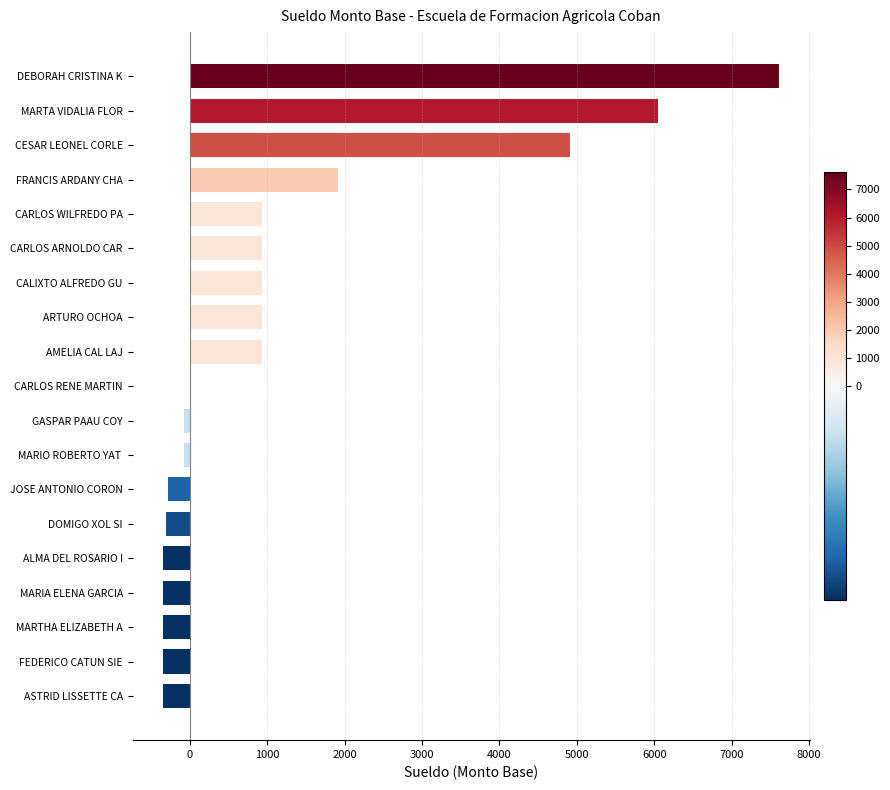

What is the average value?

1195.3